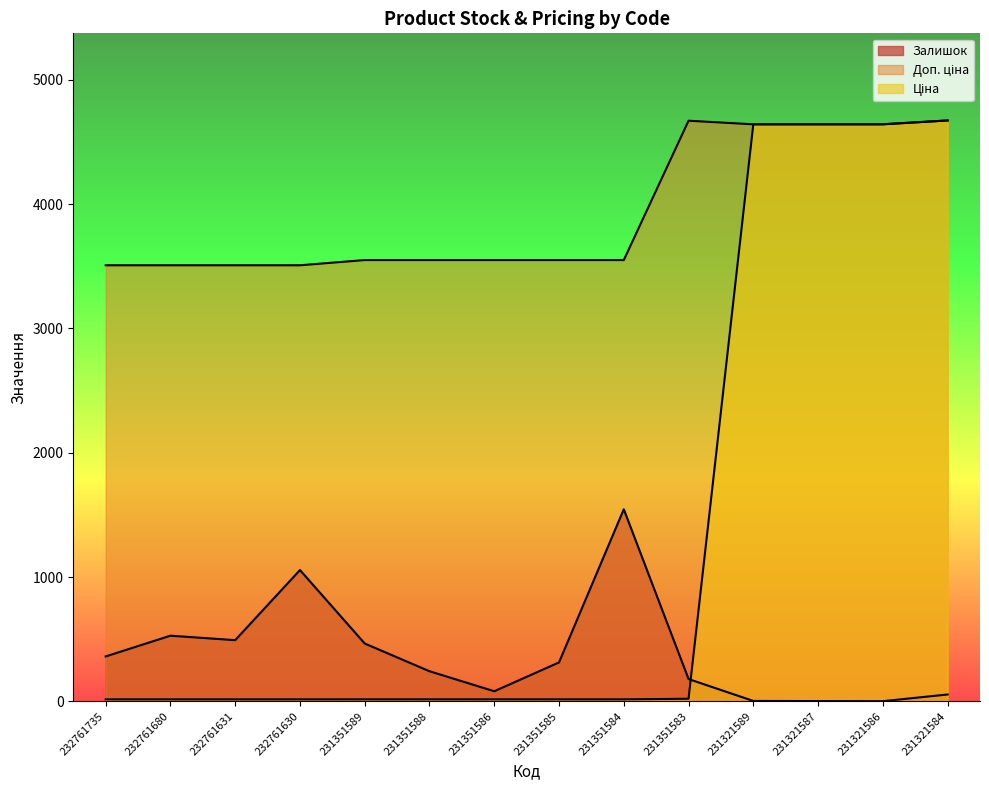

How many data points in Залишок are less than 313?

7